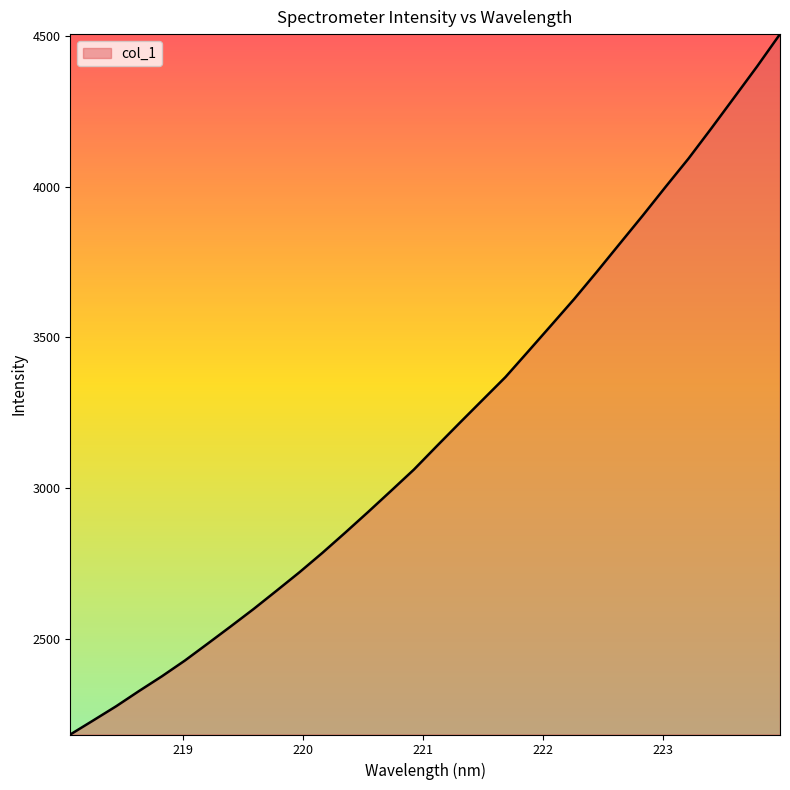

What is the smallest value displayed?

2184.2